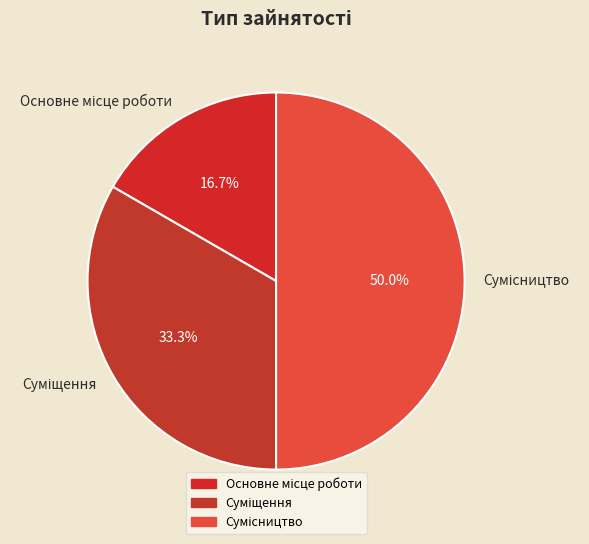

Which has a higher value, Основне місце роботи or Сумісництво?

Сумісництво